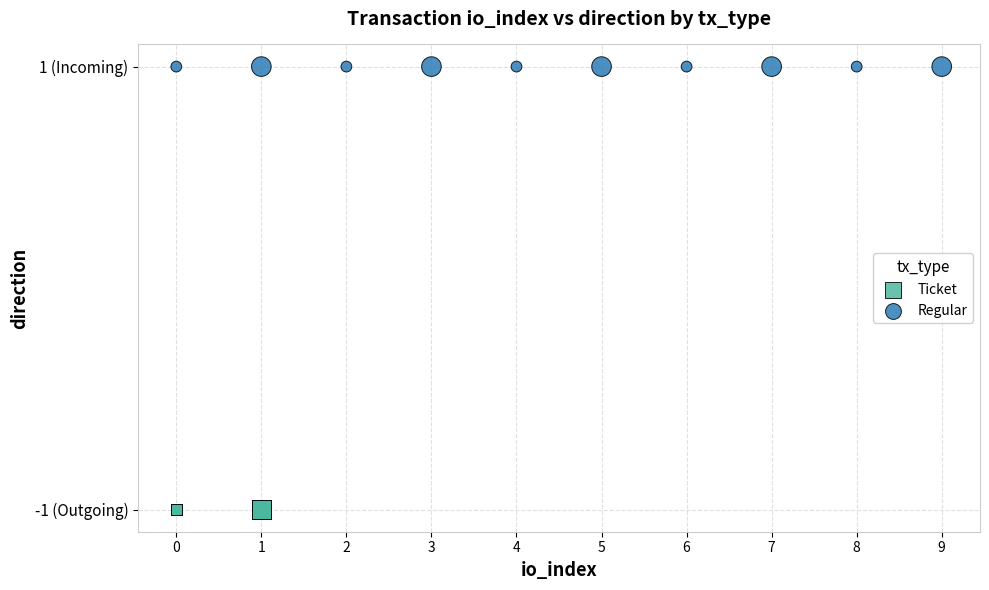

Which series reaches the maximum Y coordinate?

Regular